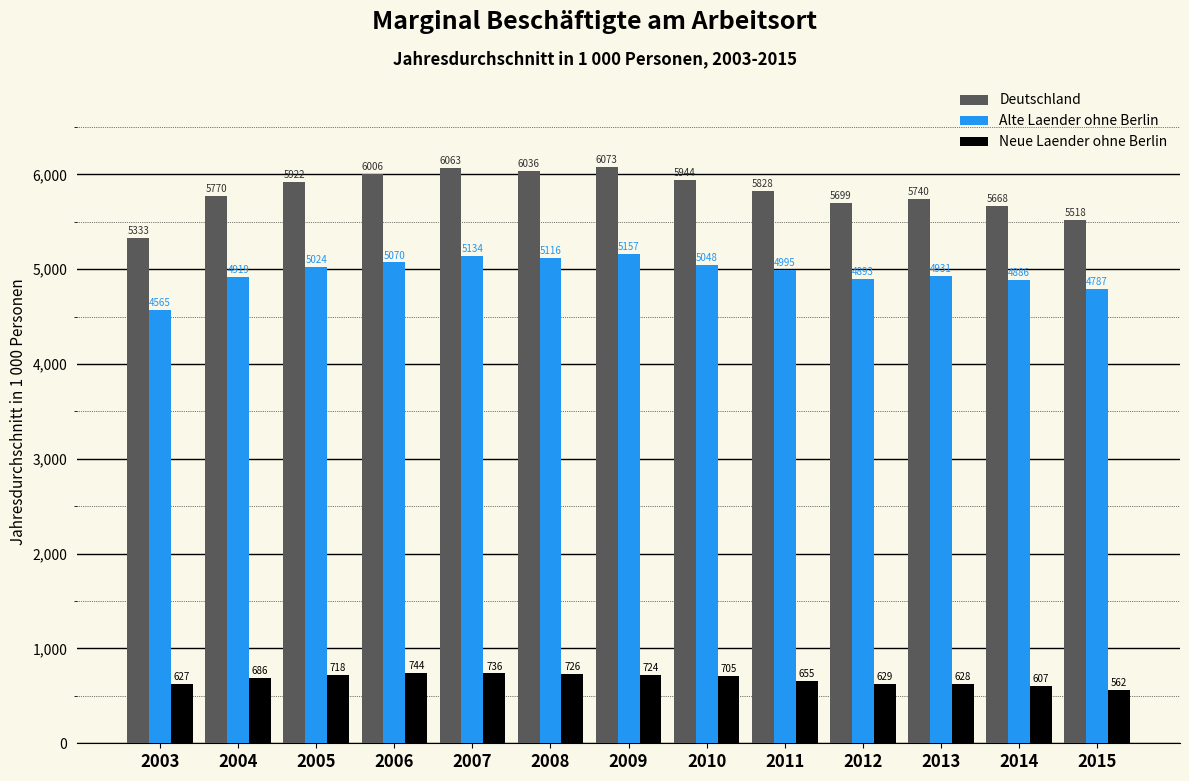

Is the value of Alte Laender ohne Berlin at 2010 greater than the value of Neue Laender ohne Berlin at 2007?

Yes